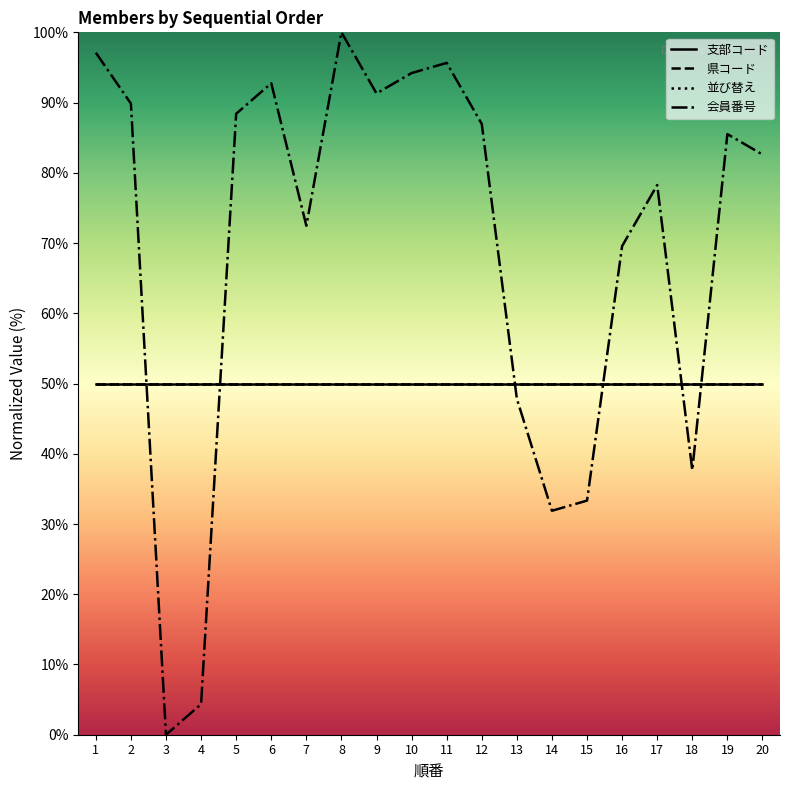

At how many categories does at least one series exceed 37?

20